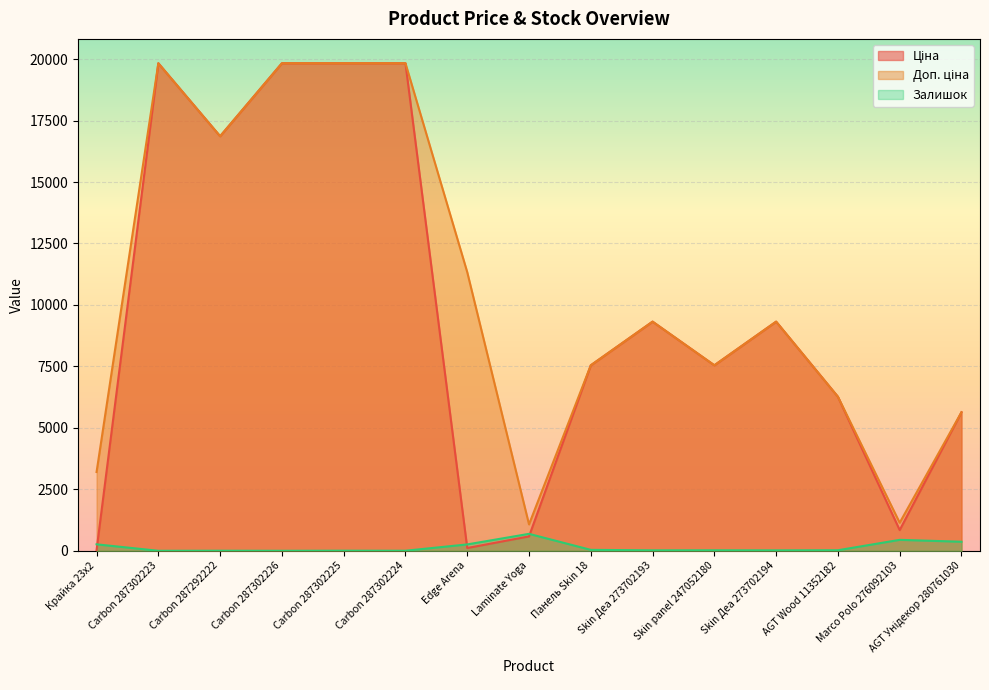

The Доп. ціна series shows 32546.6 at Carbon 287302226. True or false?

False